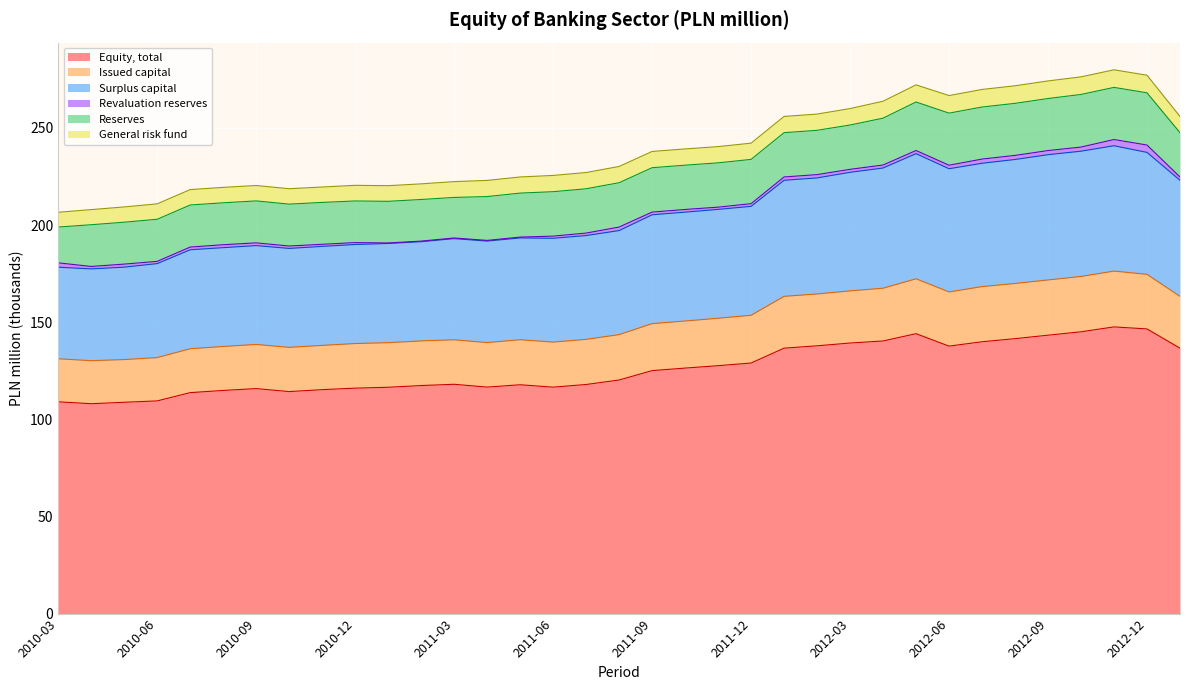

What is the maximum value for Equity, total?

147.6